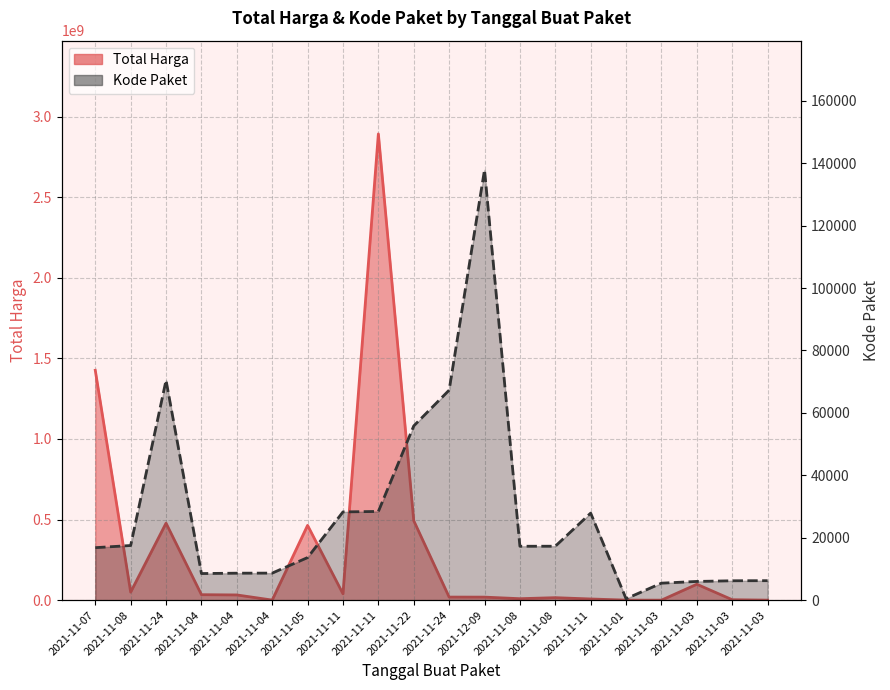

How many interior local peaks does the Kode Paket series have?

3